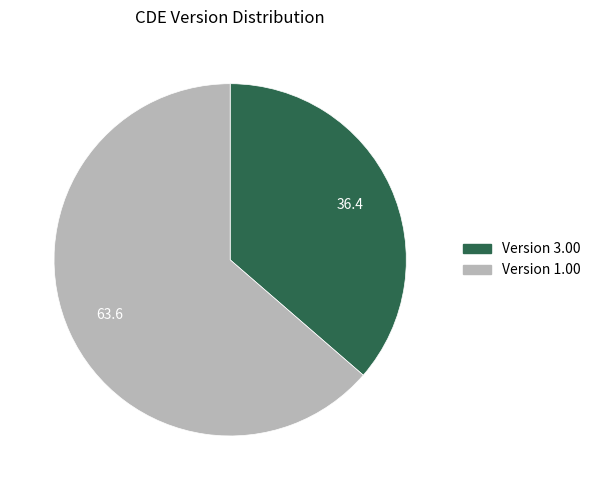

Is there a majority slice in this chart?

Yes